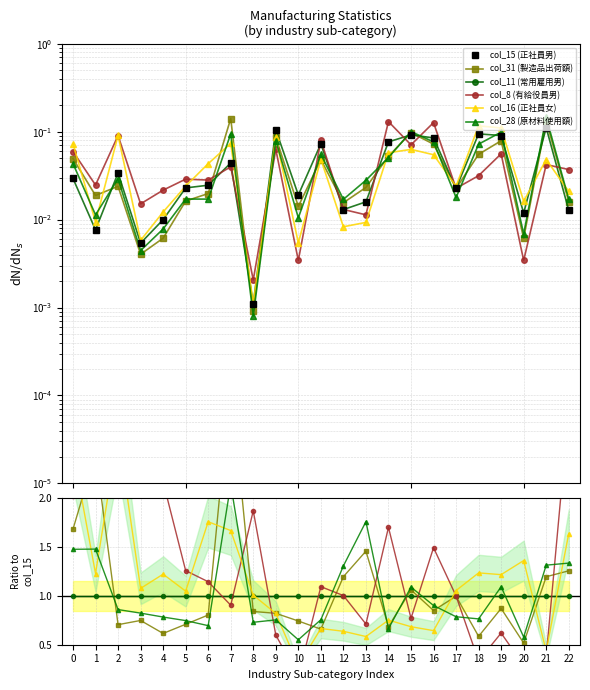

The col_15 (正社員男) series shows 0.0 at 22. True or false?

False